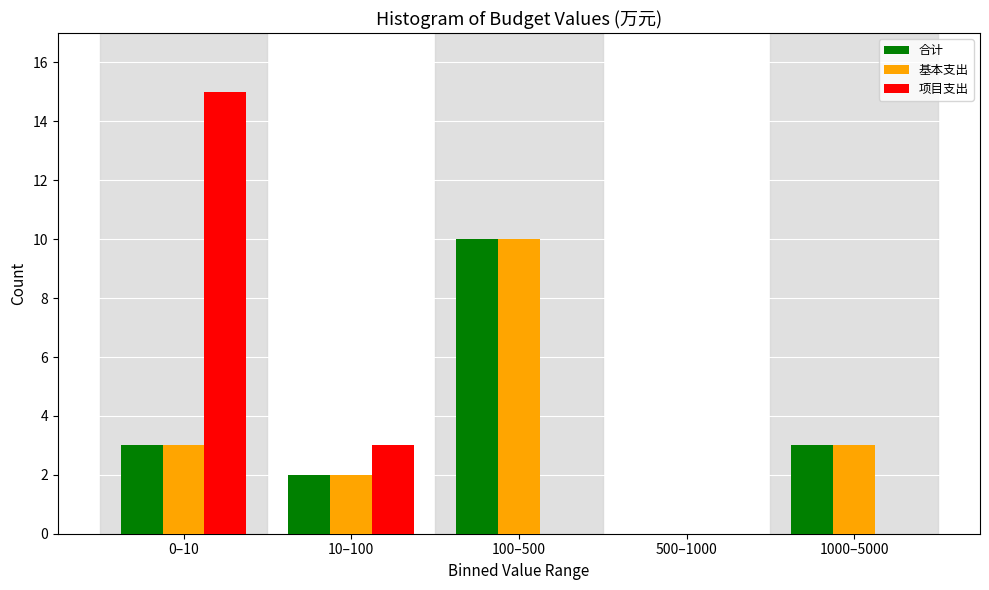

Reading right to left, extract all data points from this chart.

合计: 1000–5000=3	500–1000=0	100–500=10	10–100=2	0–10=3
基本支出: 1000–5000=3	500–1000=0	100–500=10	10–100=2	0–10=3
项目支出: 1000–5000=0	500–1000=0	100–500=0	10–100=3	0–10=15